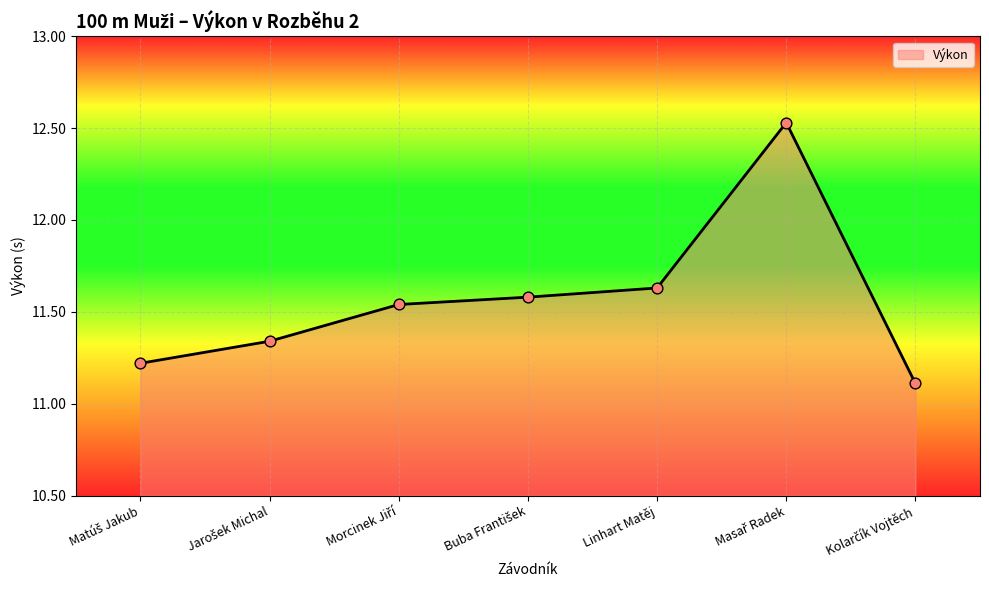

True or false: the data has more than 0 interior local peaks.

True